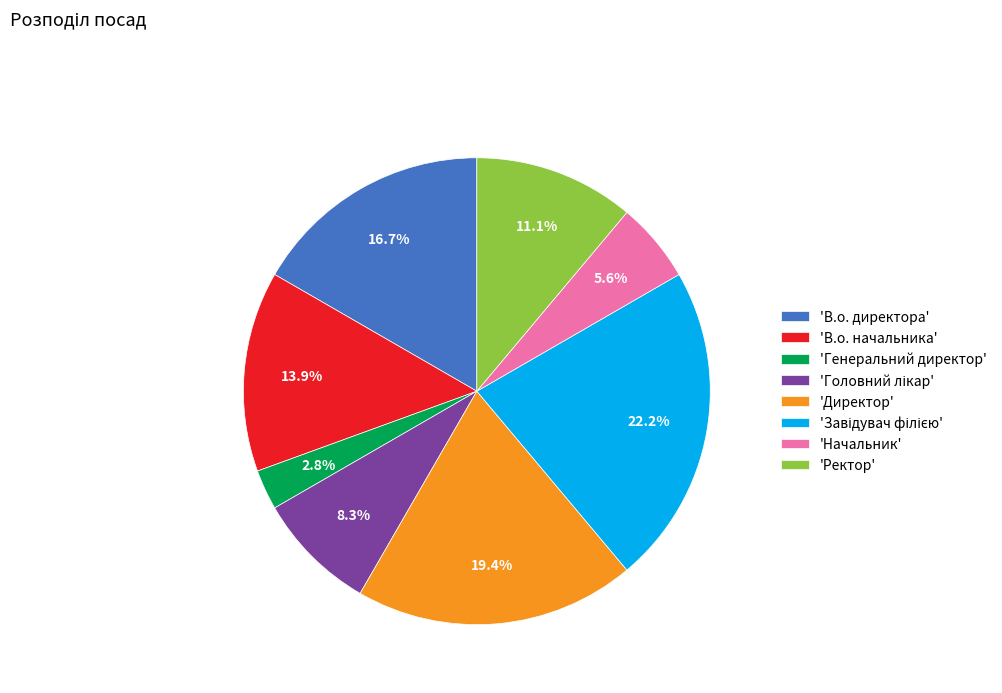

Combined, do 'В.о. директора' and 'Ректор' account for over 50%?

No